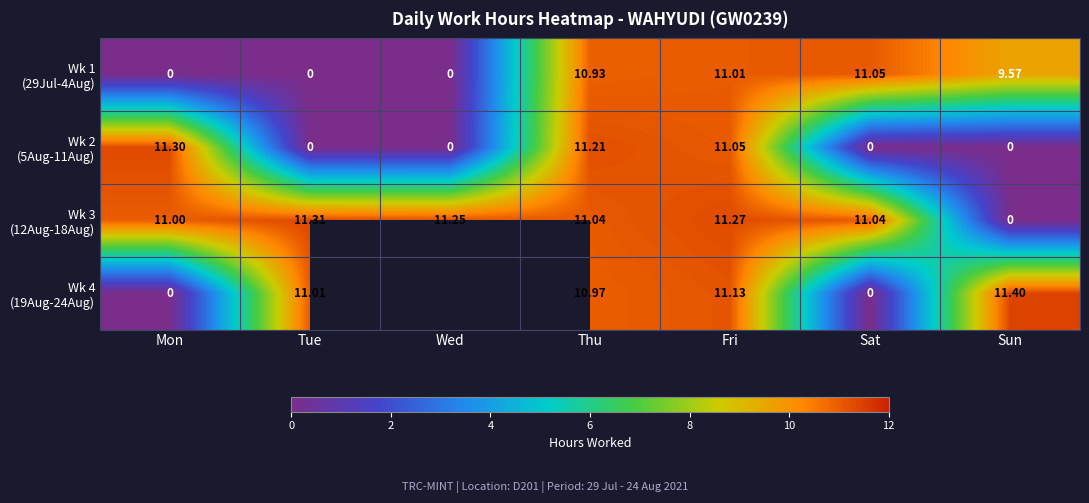

Count the number of data series in this chart.

4